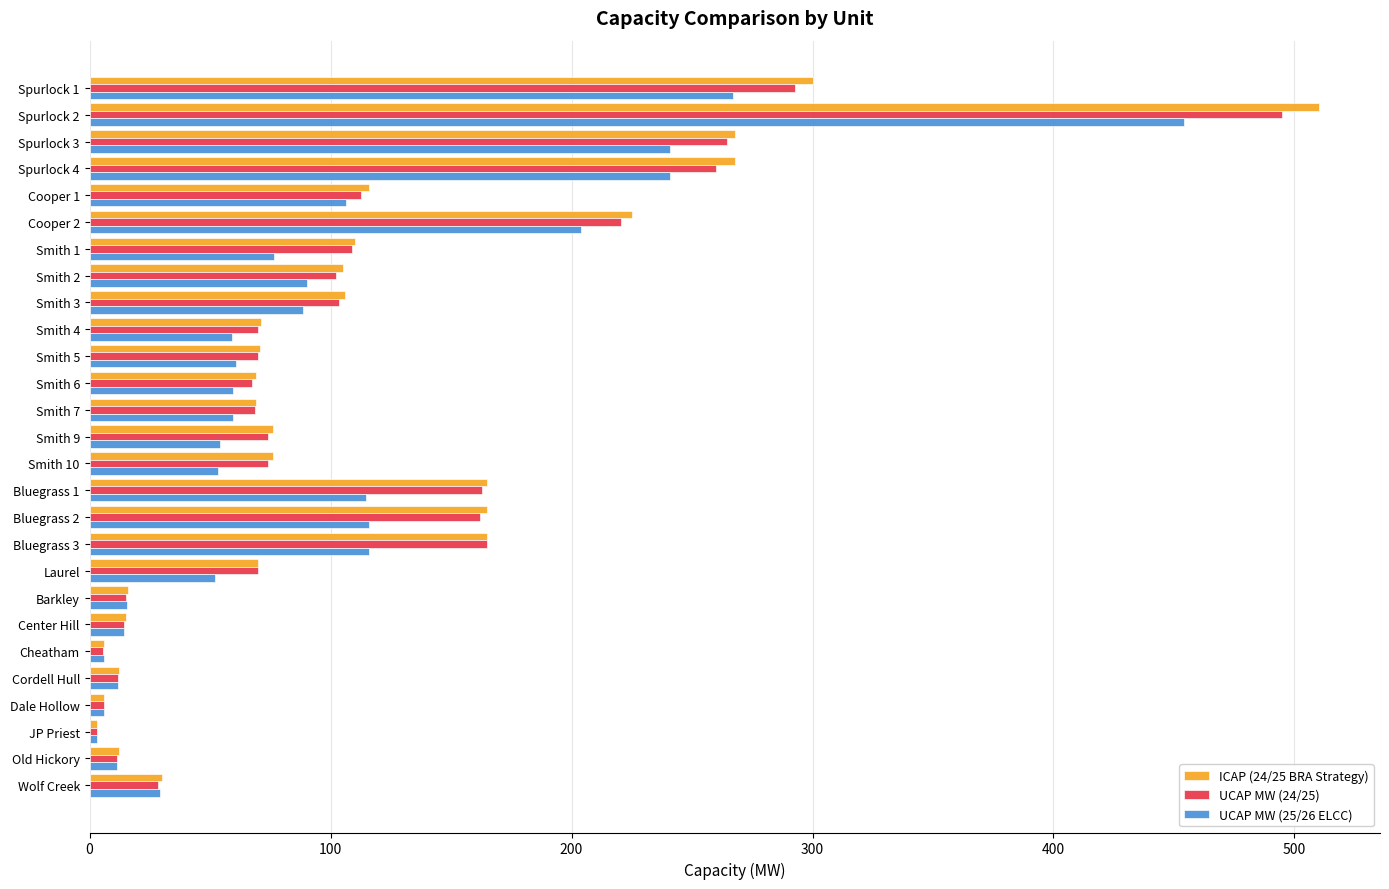

Which category has the highest value in the UCAP MW (25/26 ELCC) series?

Spurlock 2